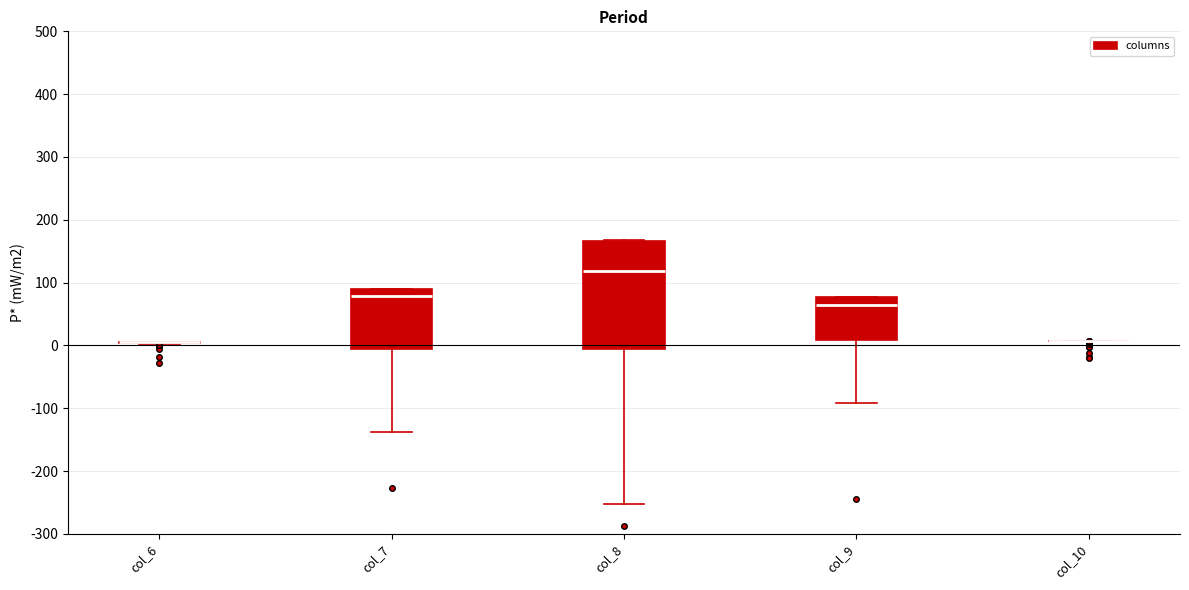

Comparing the boxes themselves (not the whiskers), which one is the tallest?

col_8